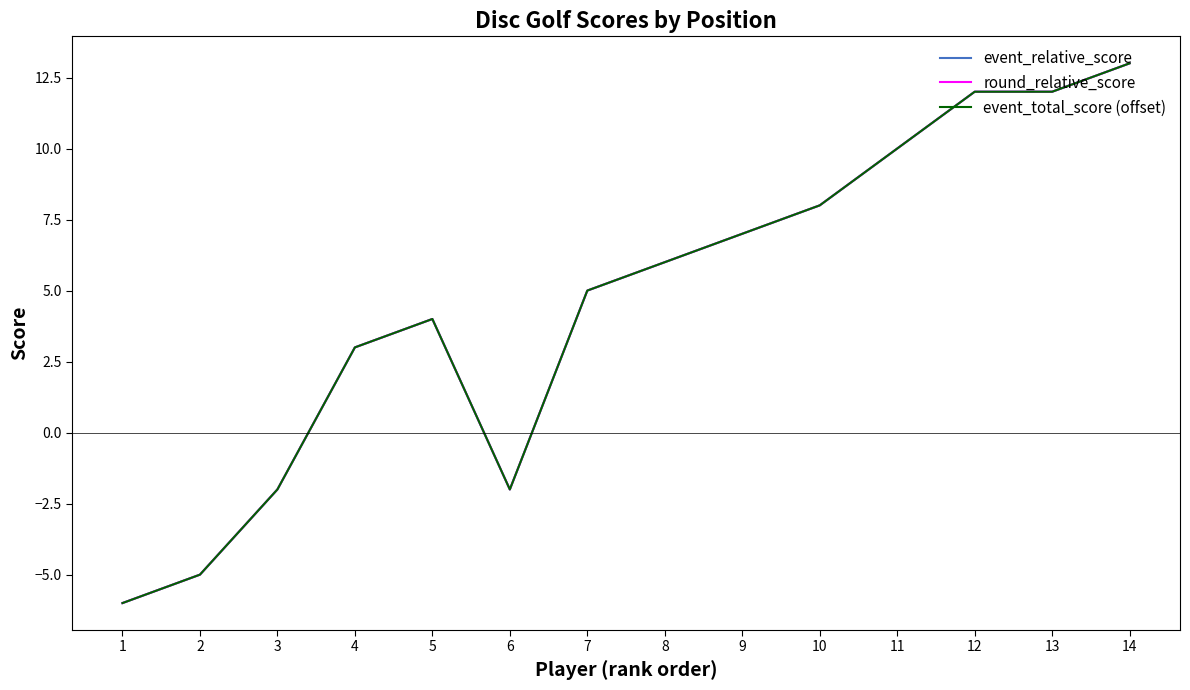

Reading left to right, list all the values displayed in this chart.

event_relative_score: -6	-5	-2	3	4	-2	5	6	7	8	10	12	12	13
round_relative_score: -6	-5	-2	3	4	-2	5	6	7	8	10	12	12	13
event_total_score (offset): -6	-5	-2	3	4	-2	5	6	7	8	10	12	12	13